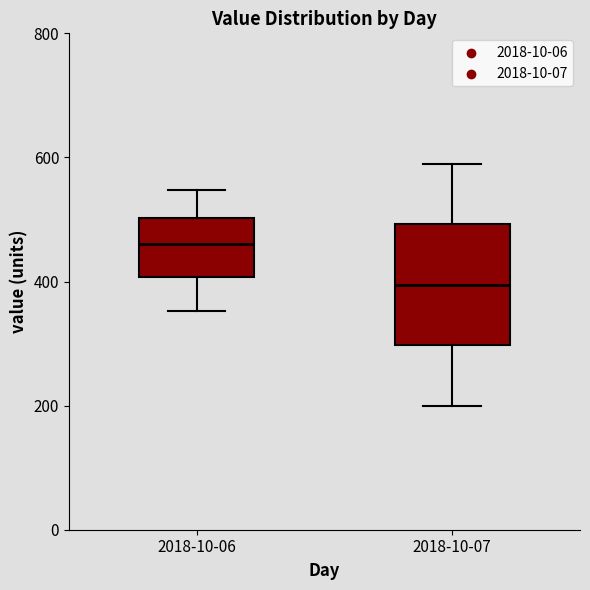

Which box's median line is the lowest?

2018-10-07